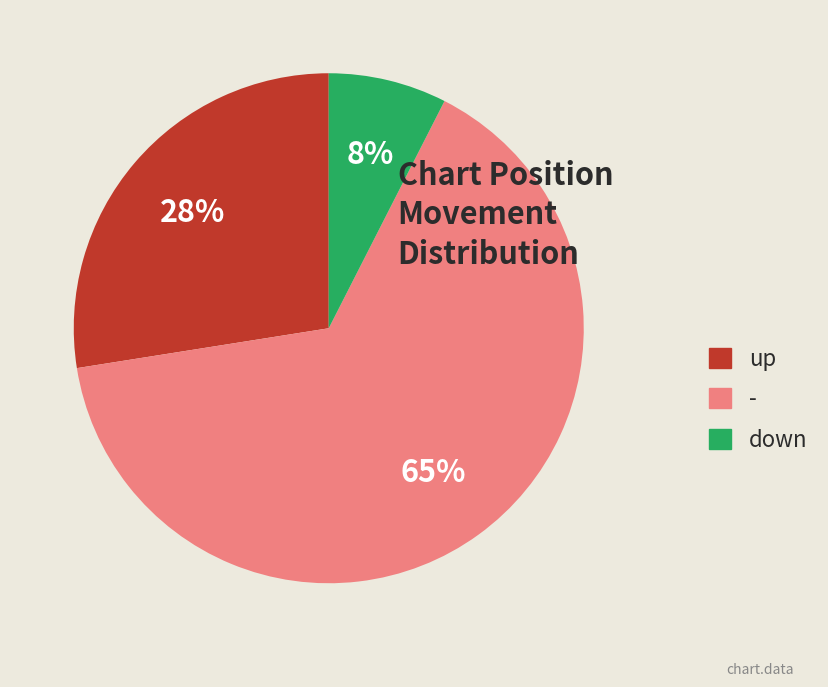

Between down and -, which is larger?

-